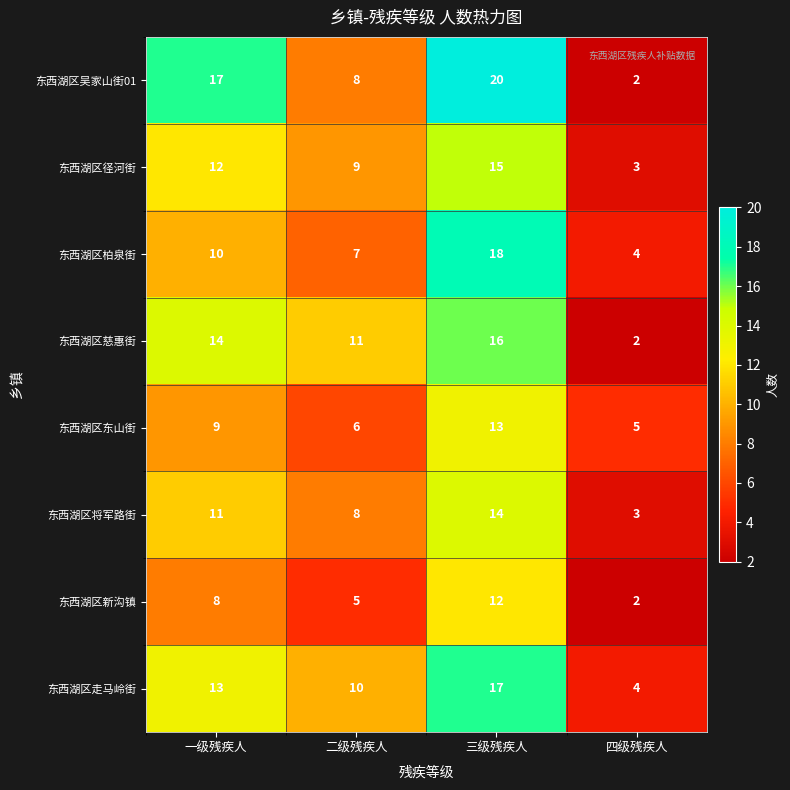

At which label is 东西湖区径河街 closest to 9?

二级残疾人